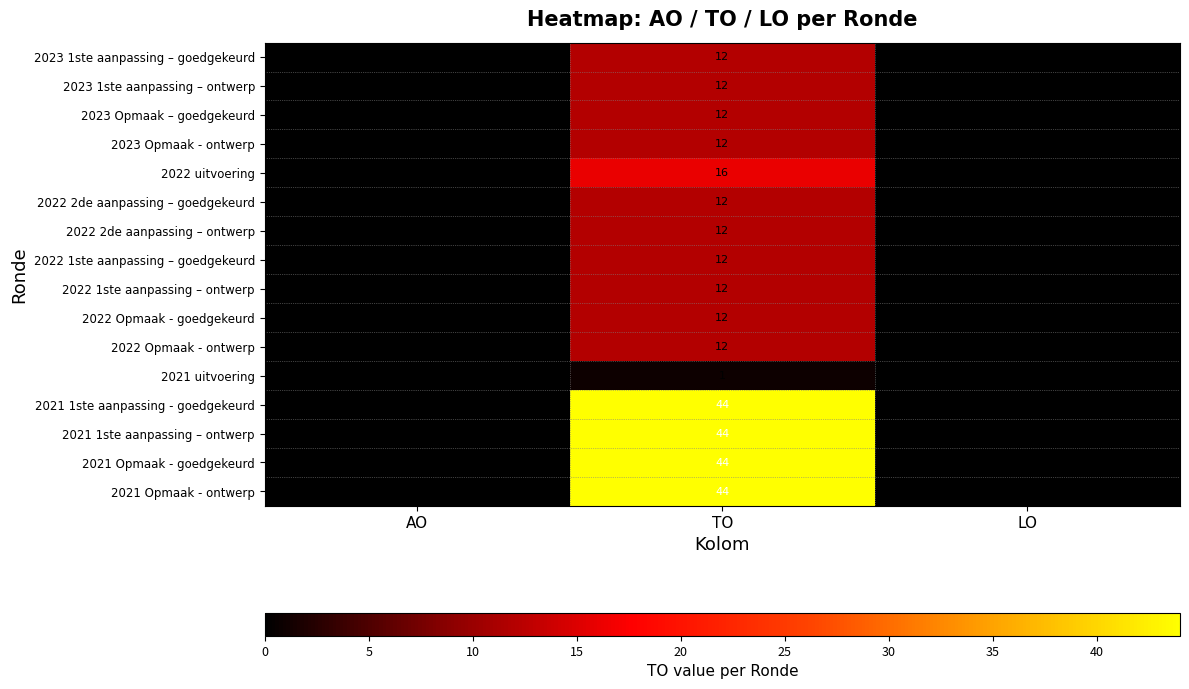

The value of 2022 1ste aanpassing – ontwerp at TO is 19. True or false?

False